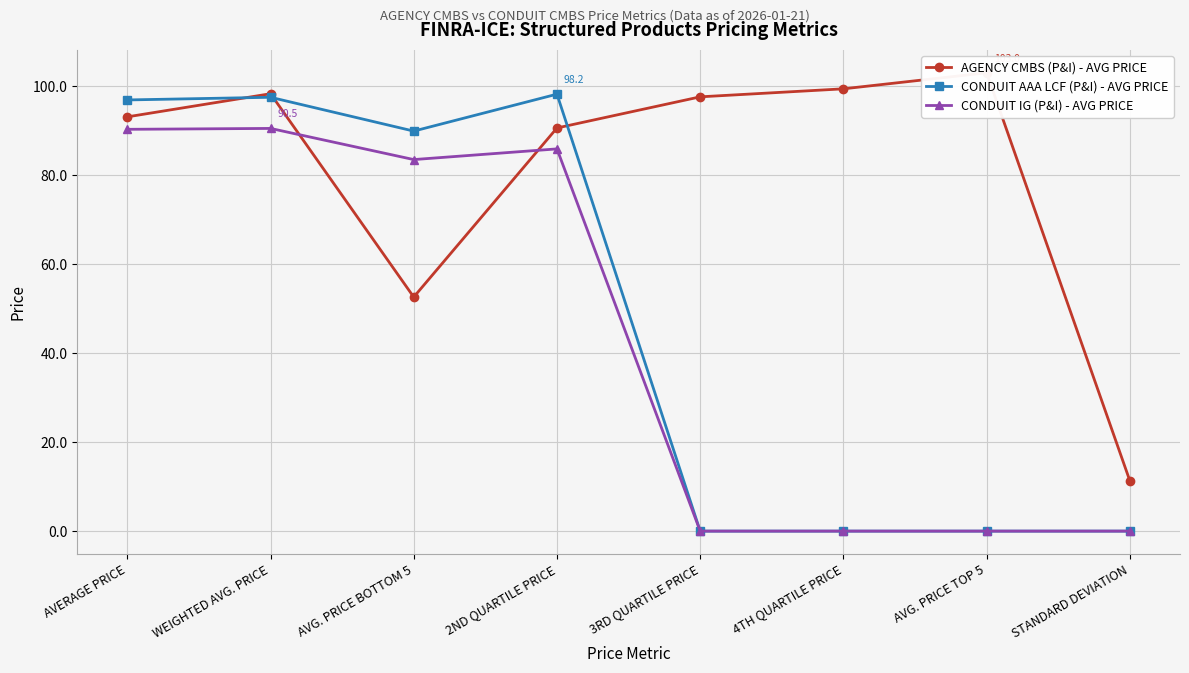

How many lines are shown in the chart?

3